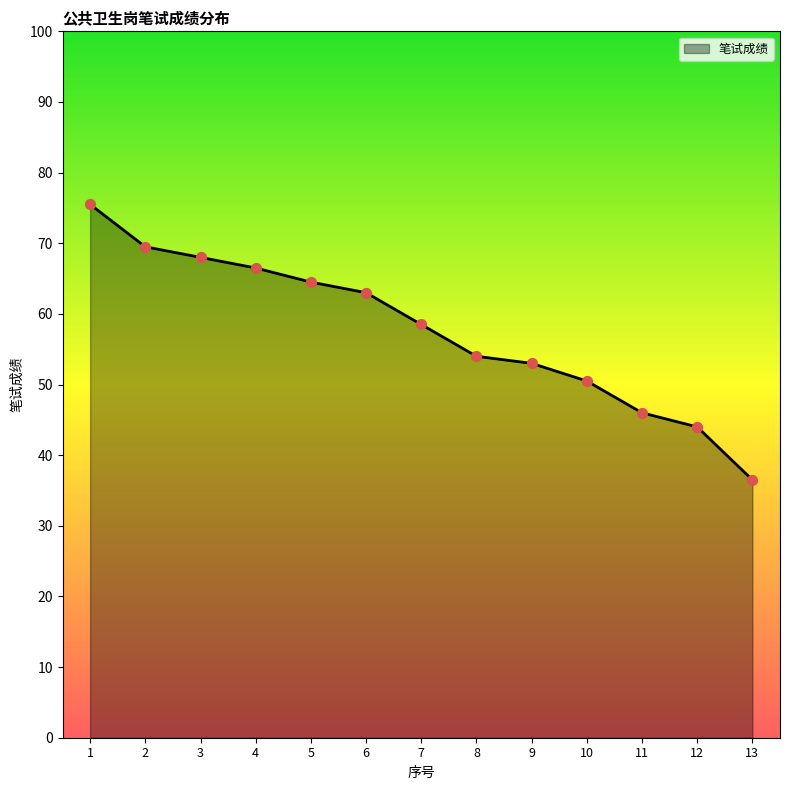

Which has a higher value, 5 or 2?

2